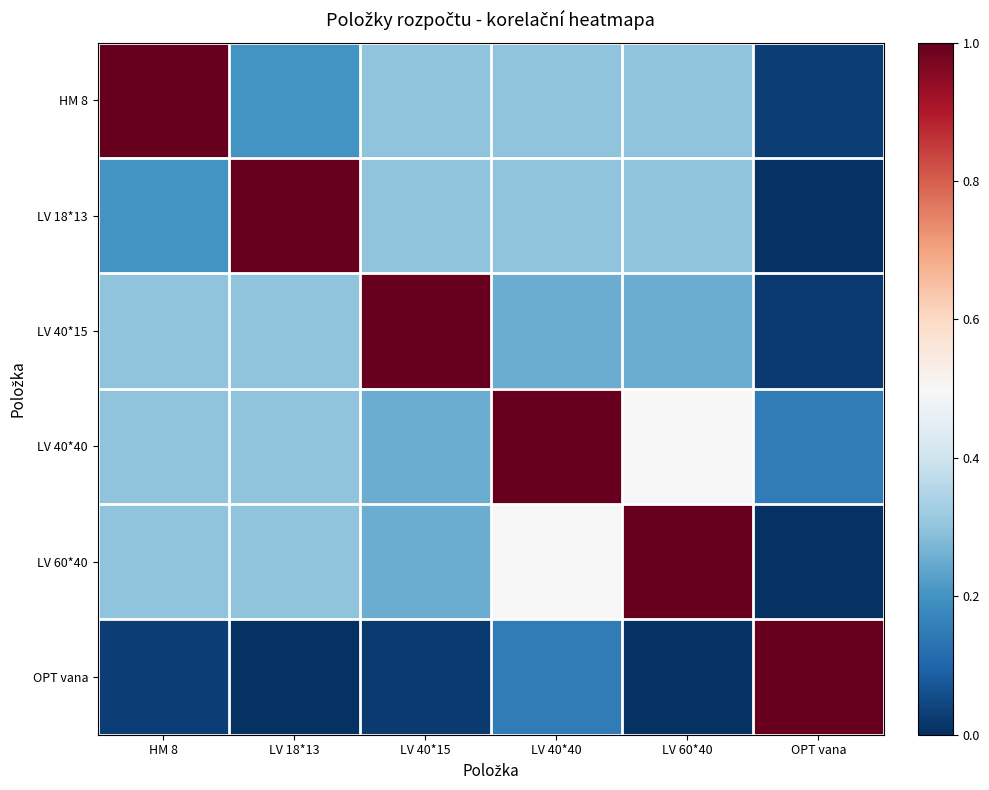

Count the number of data series in this chart.

6